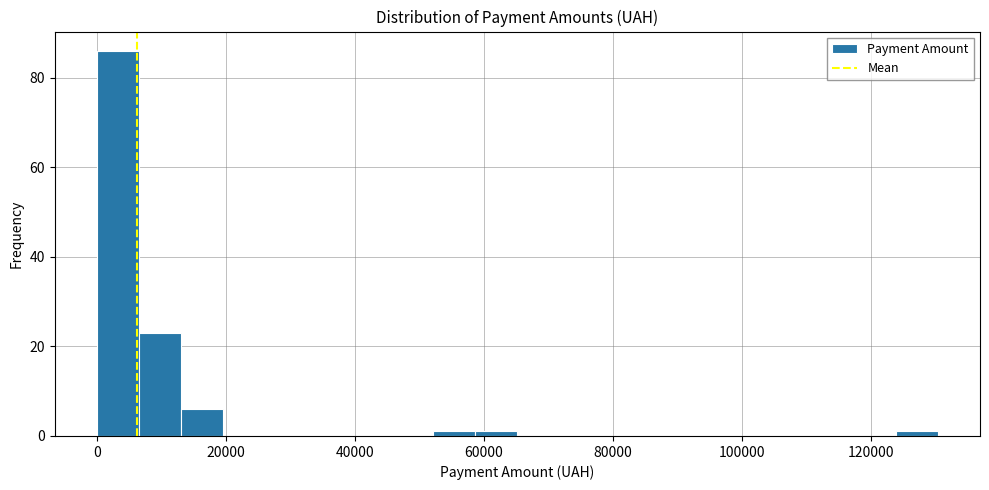

Read against the x-axis, roughly where is the centre of the tallest bar?

4000